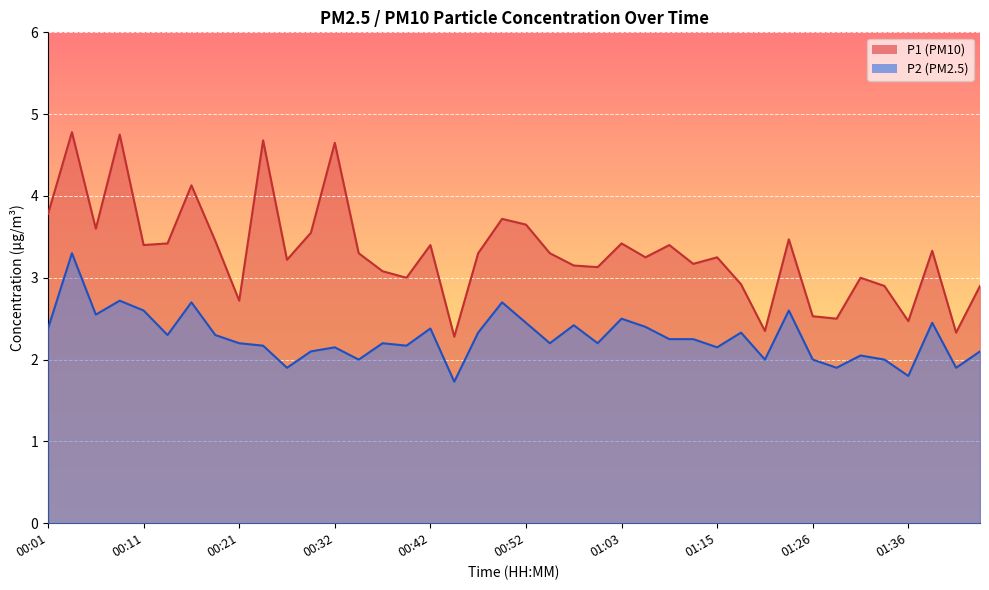

At which label does P1 reach its peak?

00:03